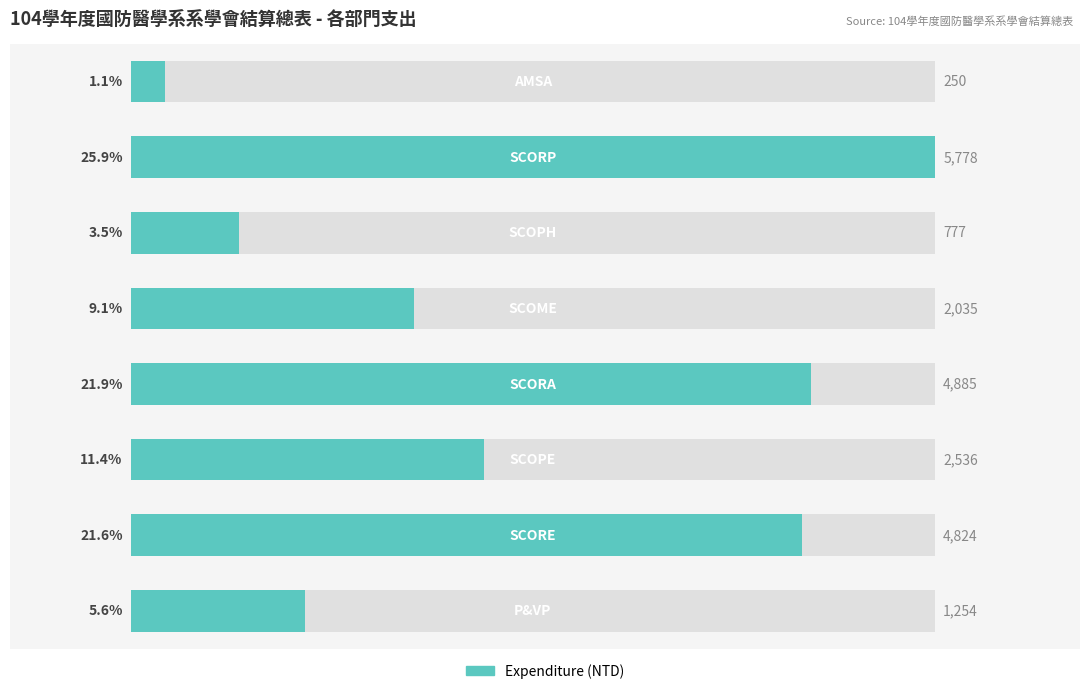

The chart shows a value of 1925 at 0. True or false?

False